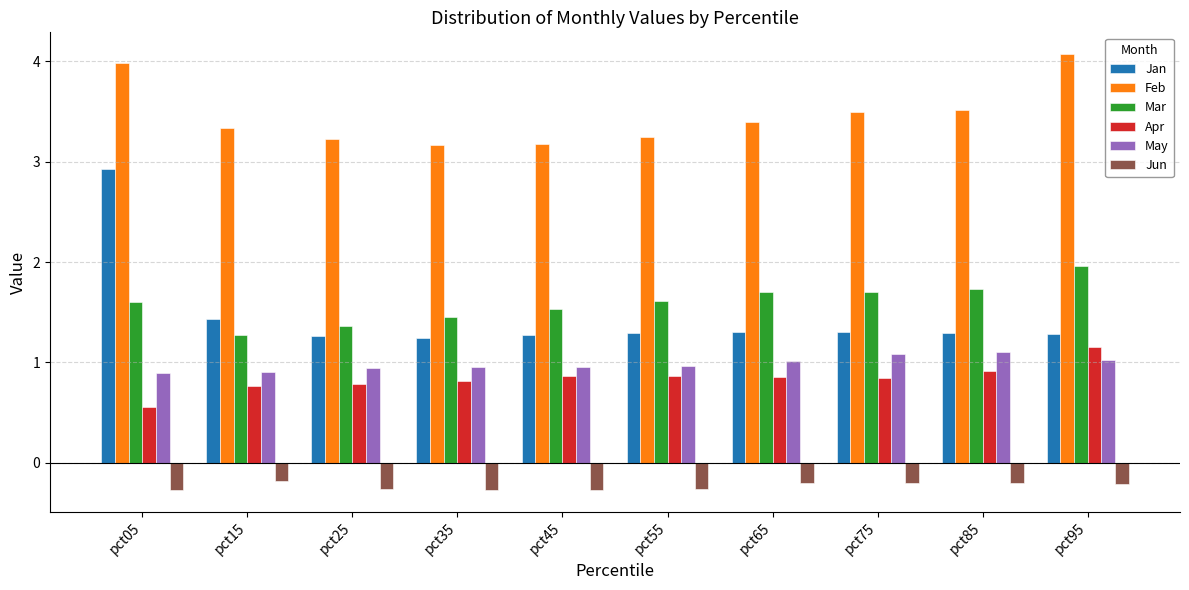

Where is May nearest to the value 0?

pct05